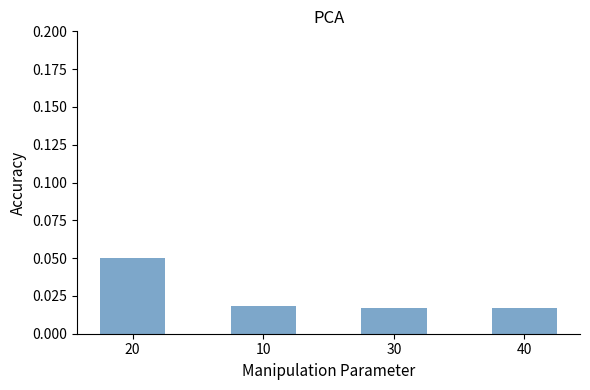

Does the chart contain stacked bars?

No